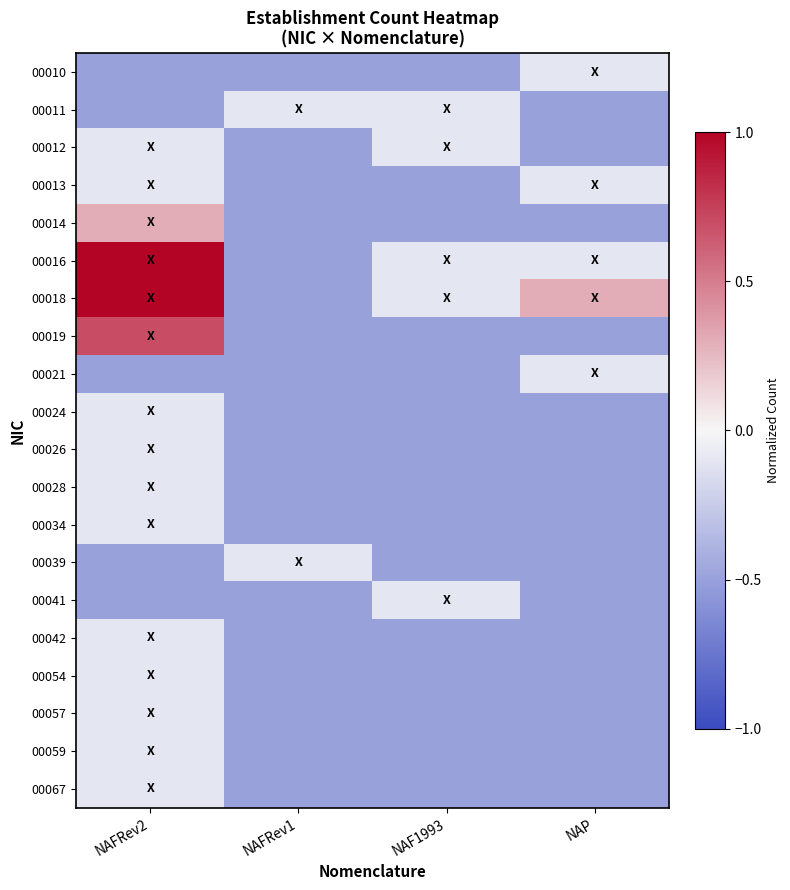

What is the minimum value shown in the chart?

-0.5